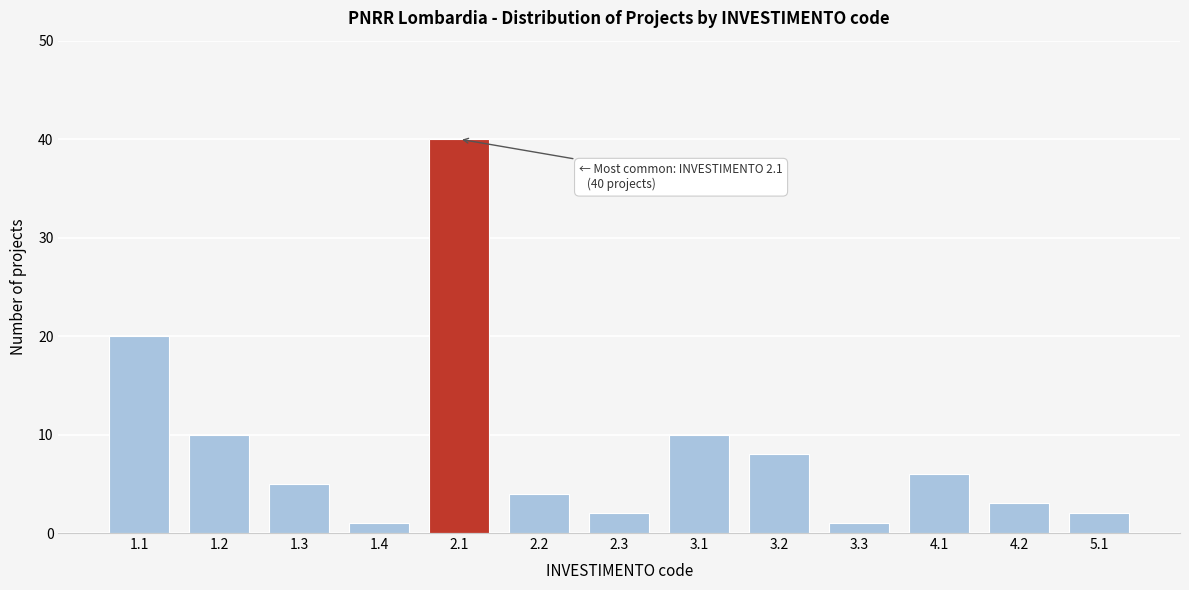

Reading left to right, transcribe all the data shown in this chart.

20	10	5	1	40	4	2	10	8	1	6	3	2